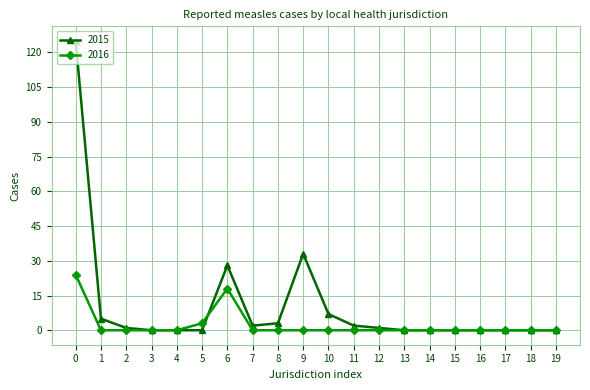

Is the value of 2015 at 1 greater than the value of 2016 at 17?

Yes